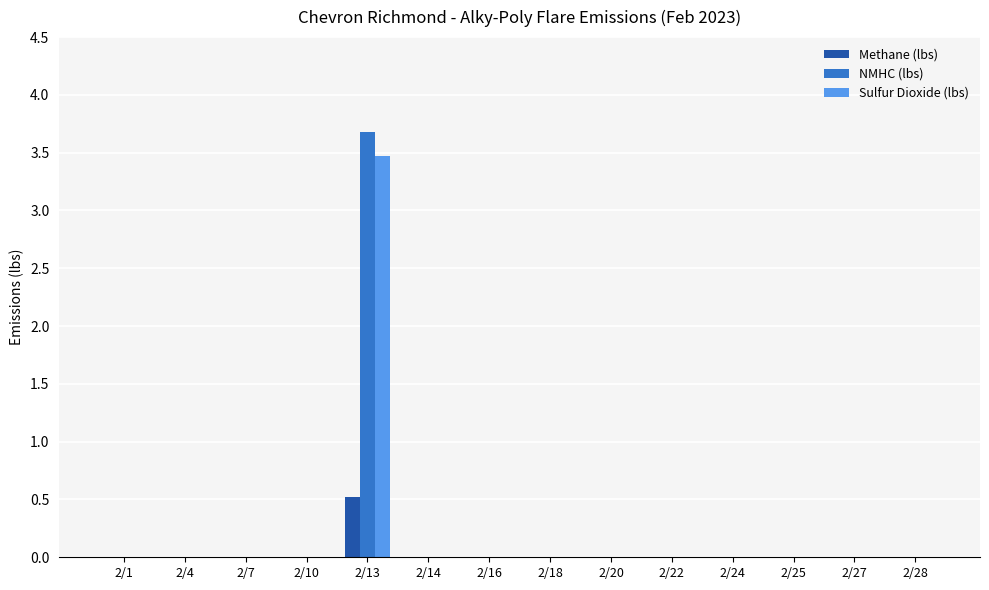

What are all the series names shown in the legend?

Methane (lbs), NMHC (lbs), Sulfur Dioxide (lbs)